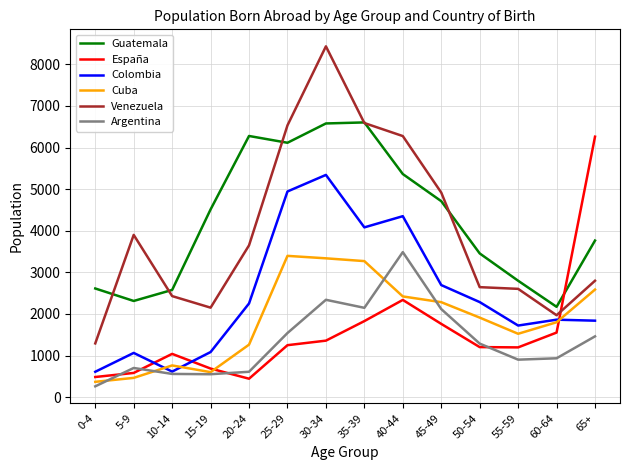

How many series are shown in this chart?

6